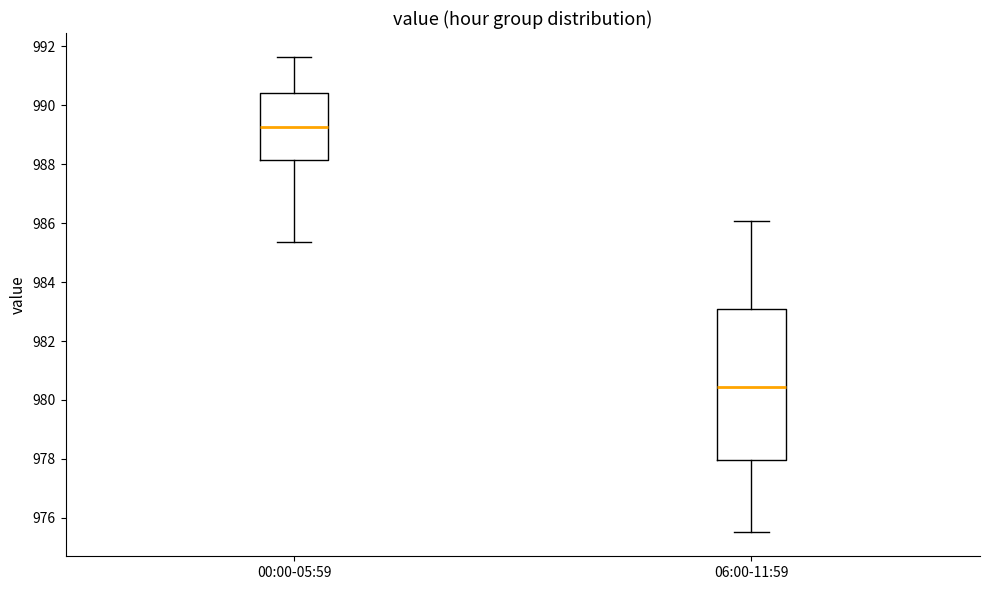

Where is the lower edge of the box for 00:00-05:59 on the y-axis? The values are not printed on the chart, so give them approximately, as read against the axis.

988.2